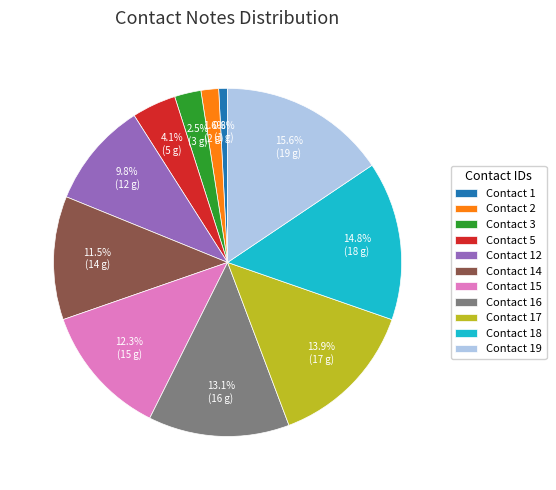

Is Contact 5 the majority of the pie?

No